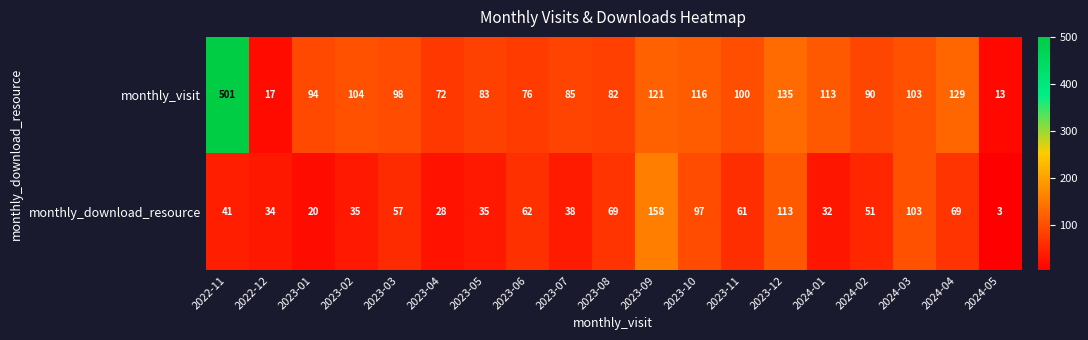

The monthly_download_resource series shows 62 at 2023-07. True or false?

False